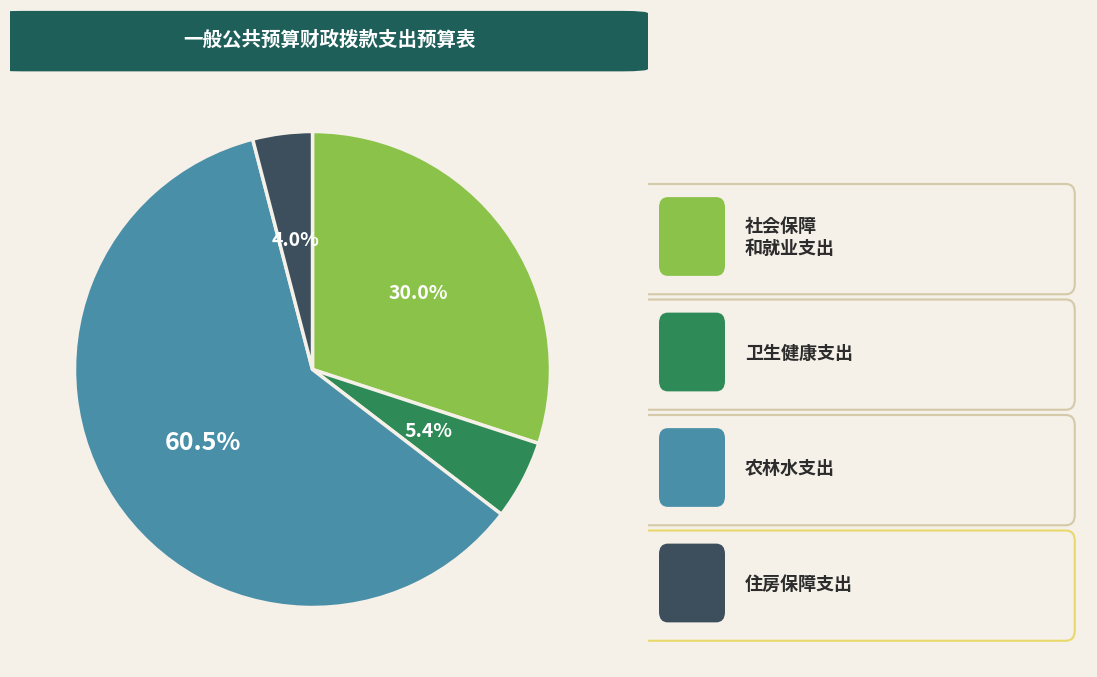

Is there any slice that represents more than half of the pie?

Yes